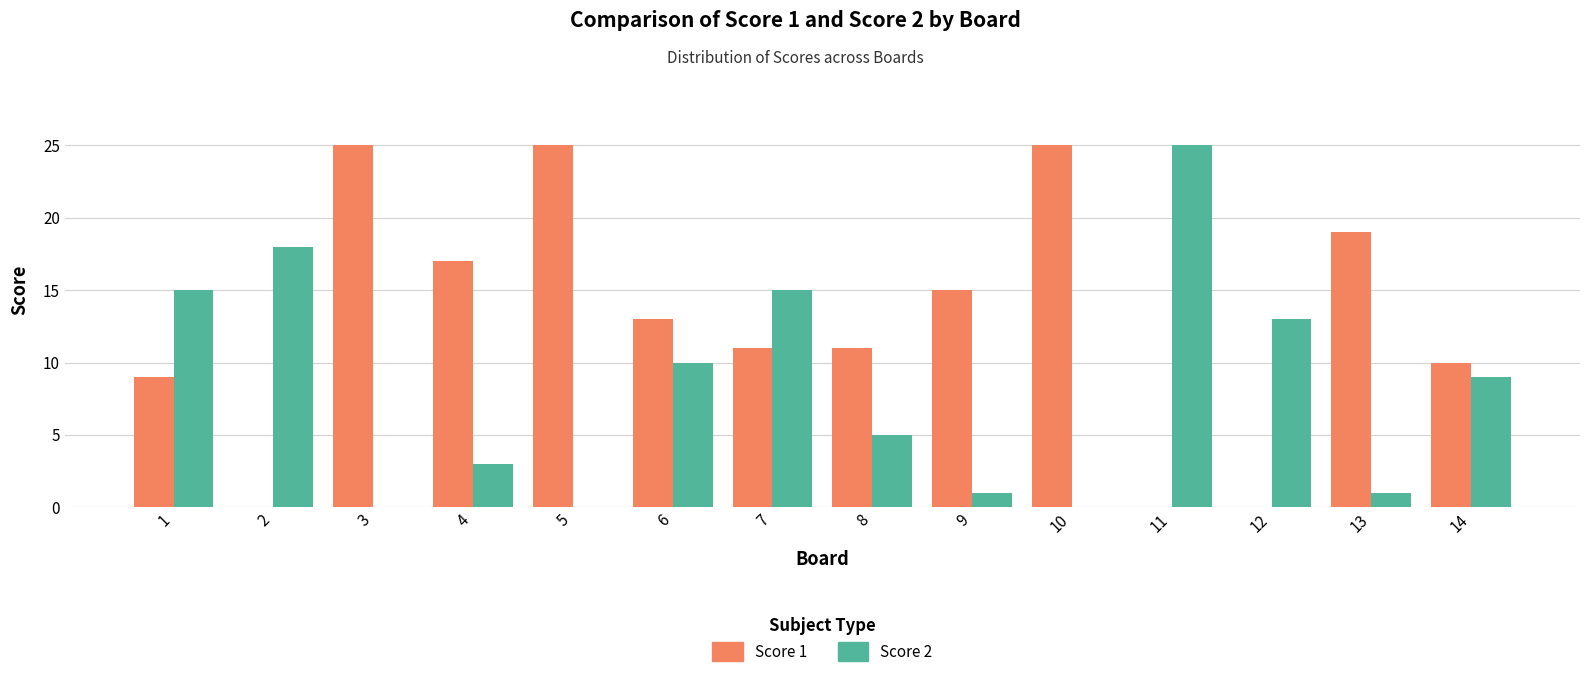

Are the bars horizontal?

No